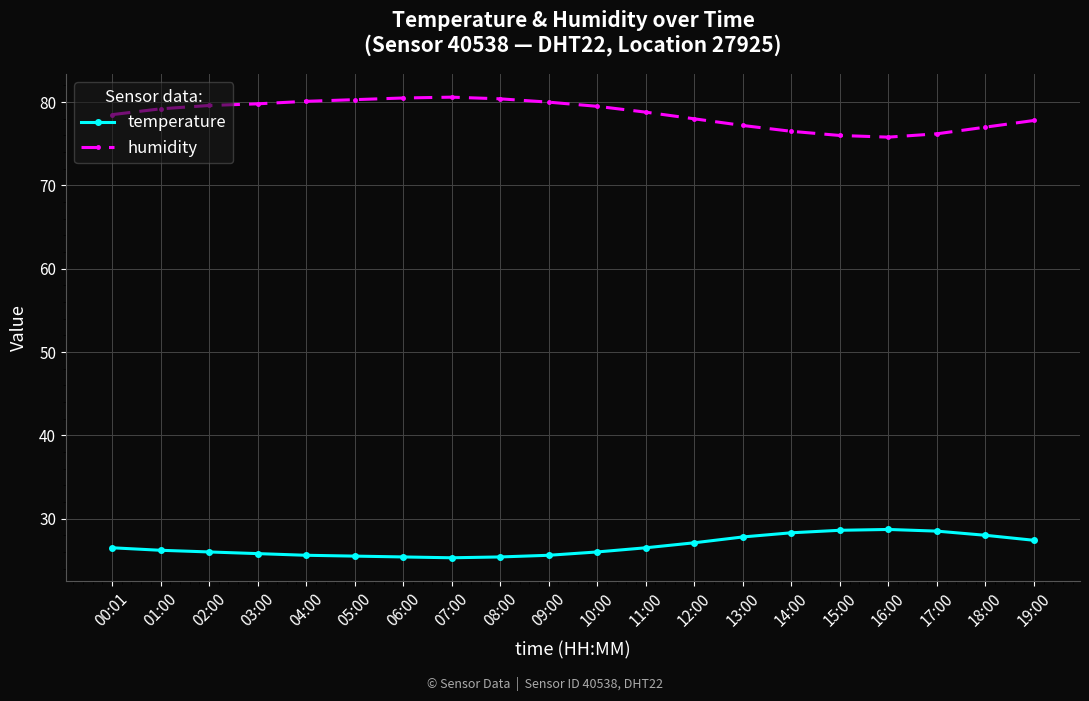

What is the value of the temperature point at the 10th from the left?

25.6